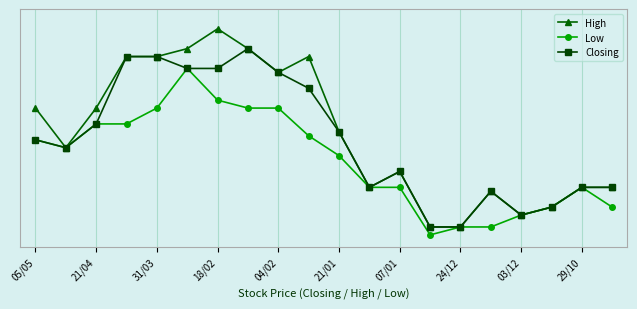

What are all the series names shown in the legend?

High, Low, Closing